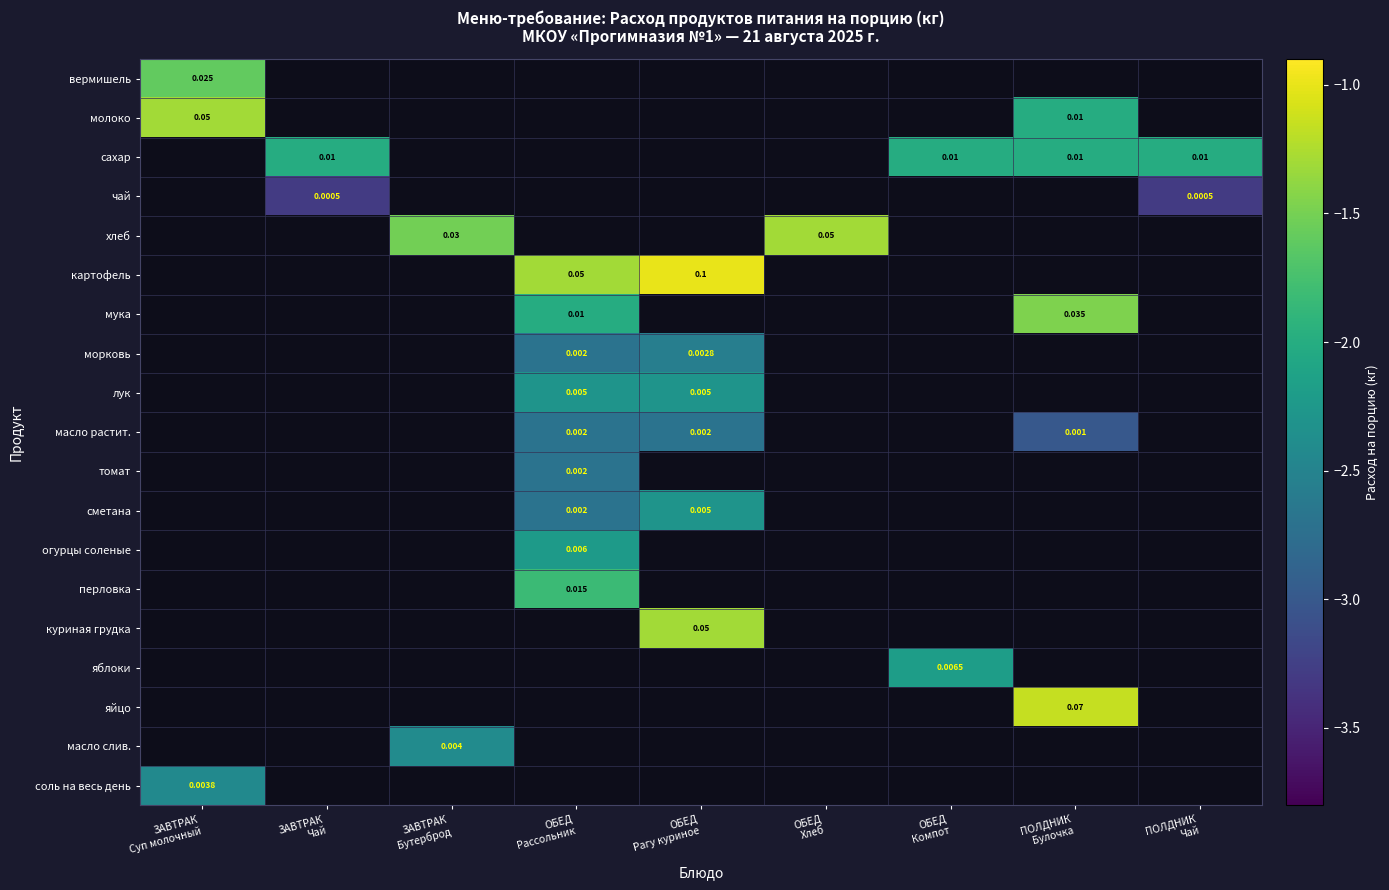

How many negative values does the сметана series have?

2